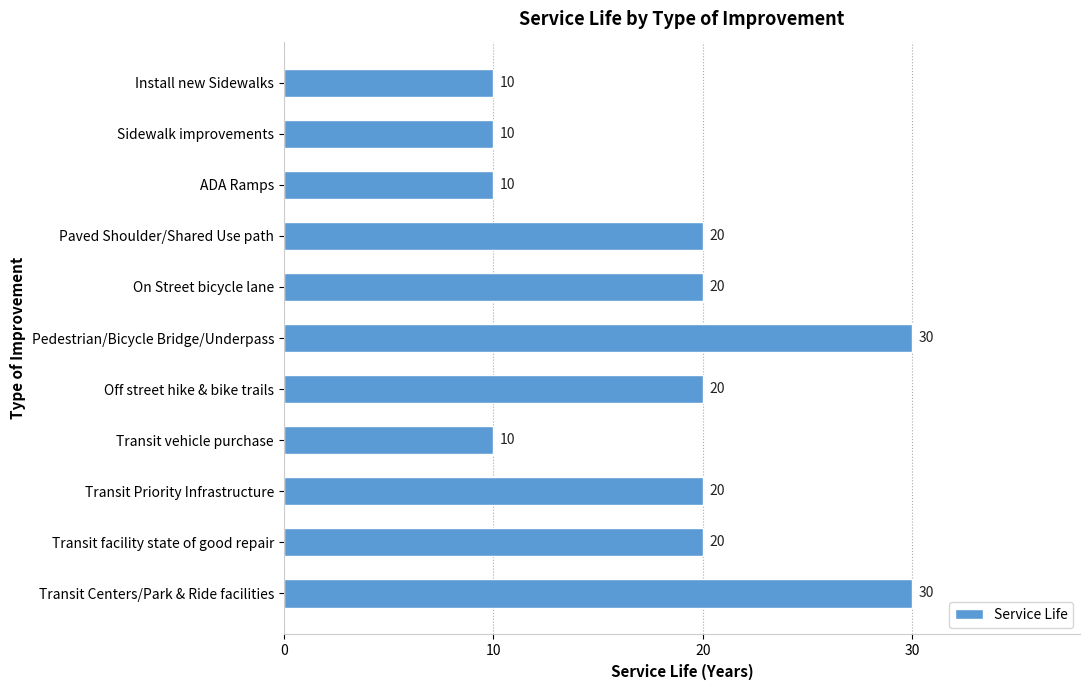

What is the change in value from On Street bicycle lane to Transit Centers/Park & Ride facilities?

+10